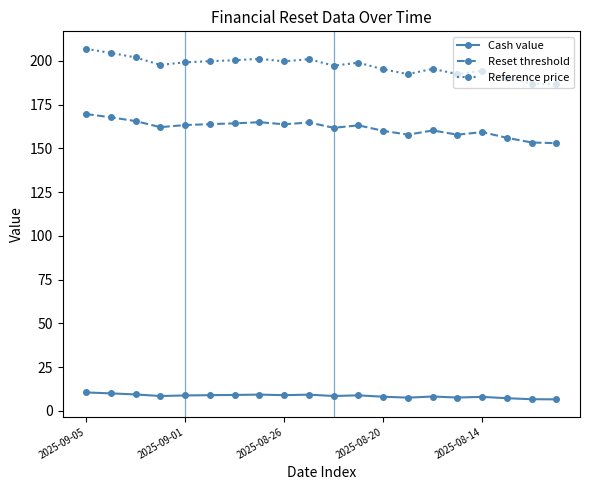

How many series are shown in this chart?

3